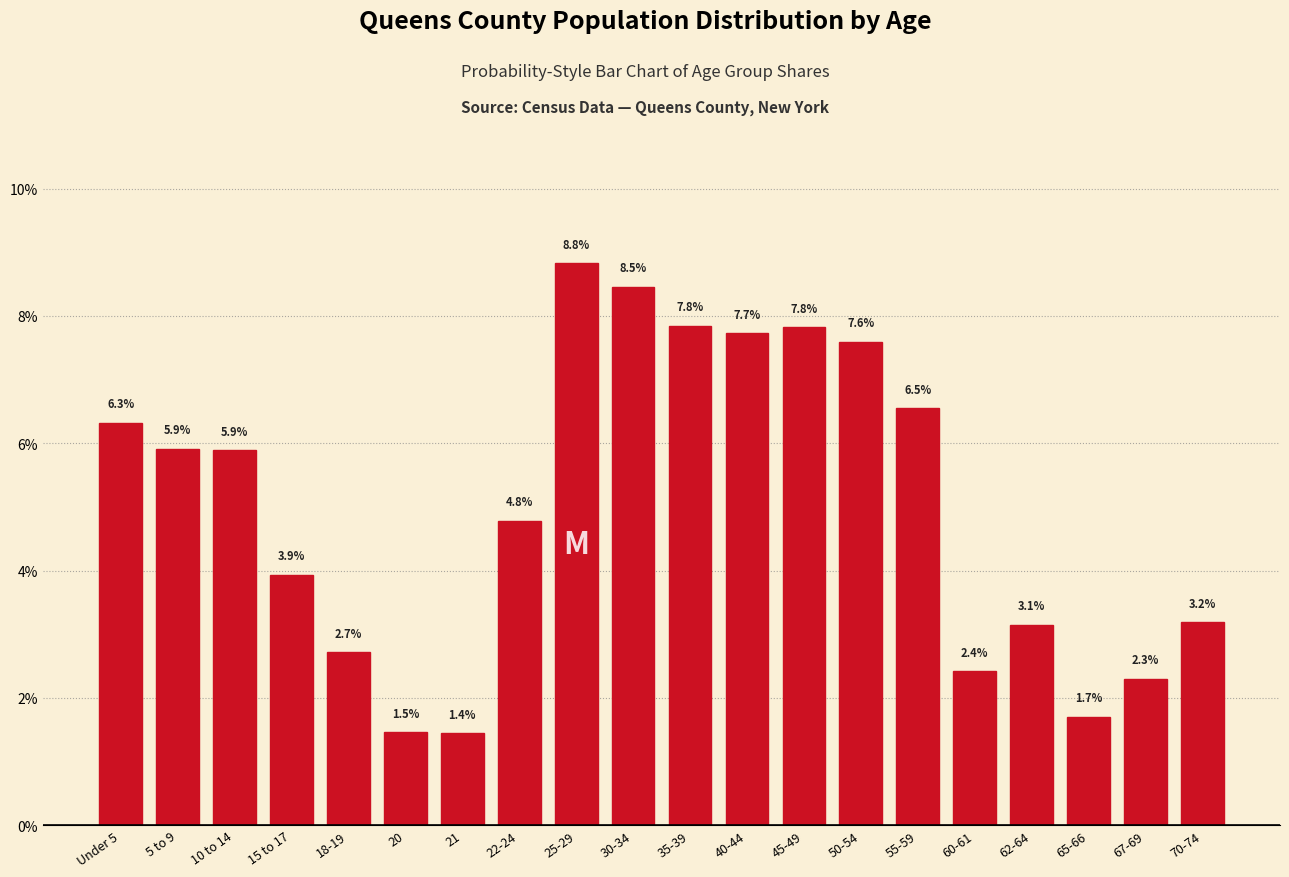

Reading left to right, what are all the values shown in this chart?

Under 5=6.3	5 to 9=5.9	10 to 14=5.9	15 to 17=3.9	18-19=2.7	20=1.5	21=1.4	22-24=4.8	25-29=8.8	30-34=8.5	35-39=7.8	40-44=7.7	45-49=7.8	50-54=7.6	55-59=6.5	60-61=2.4	62-64=3.1	65-66=1.7	67-69=2.3	70-74=3.2